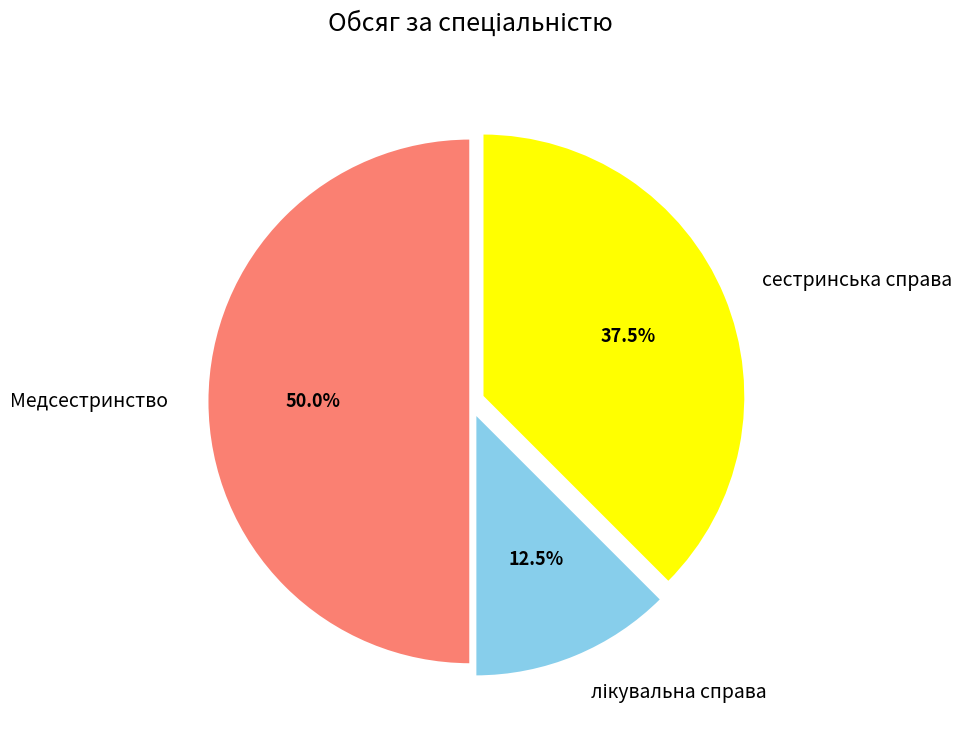

Is it true that Медсестринство is 43% of the pie?

False